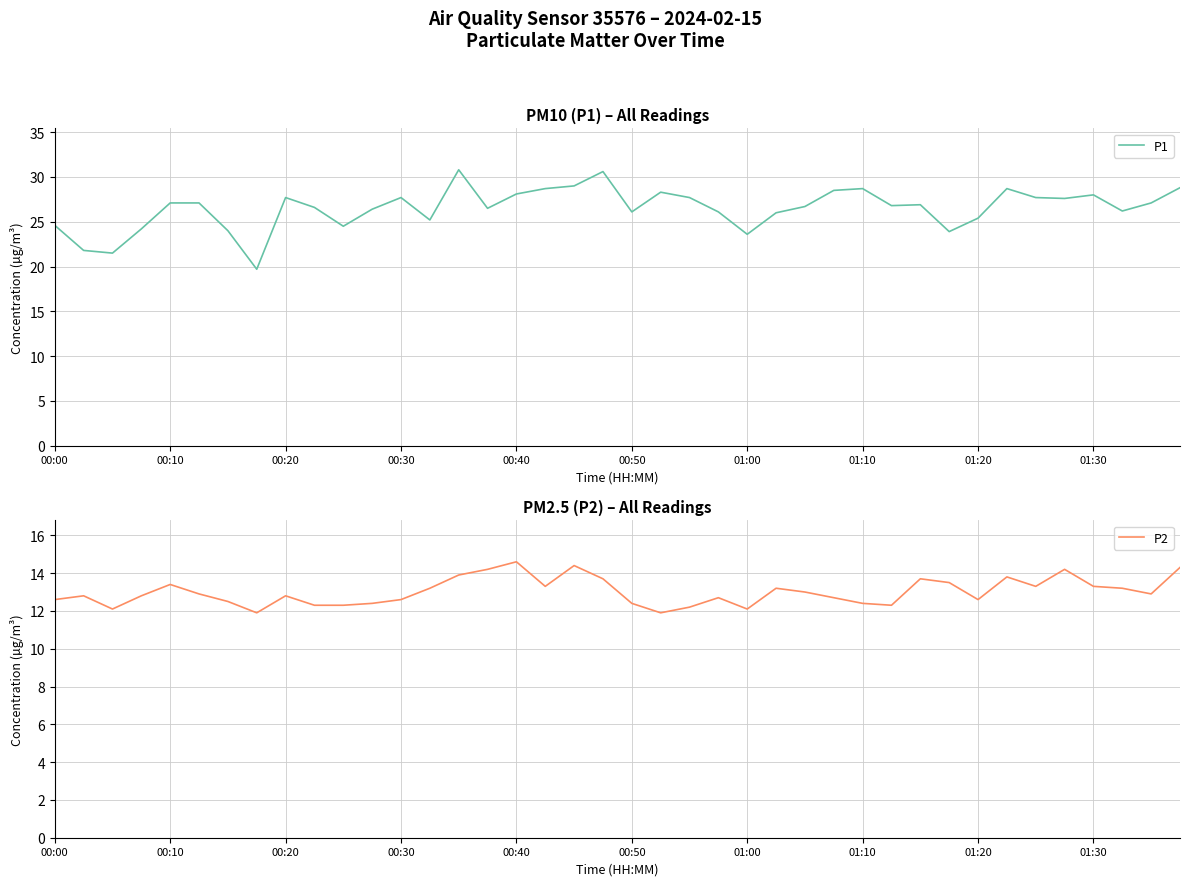

Rank the series by their maximum value, from highest to lowest.

P1, P2